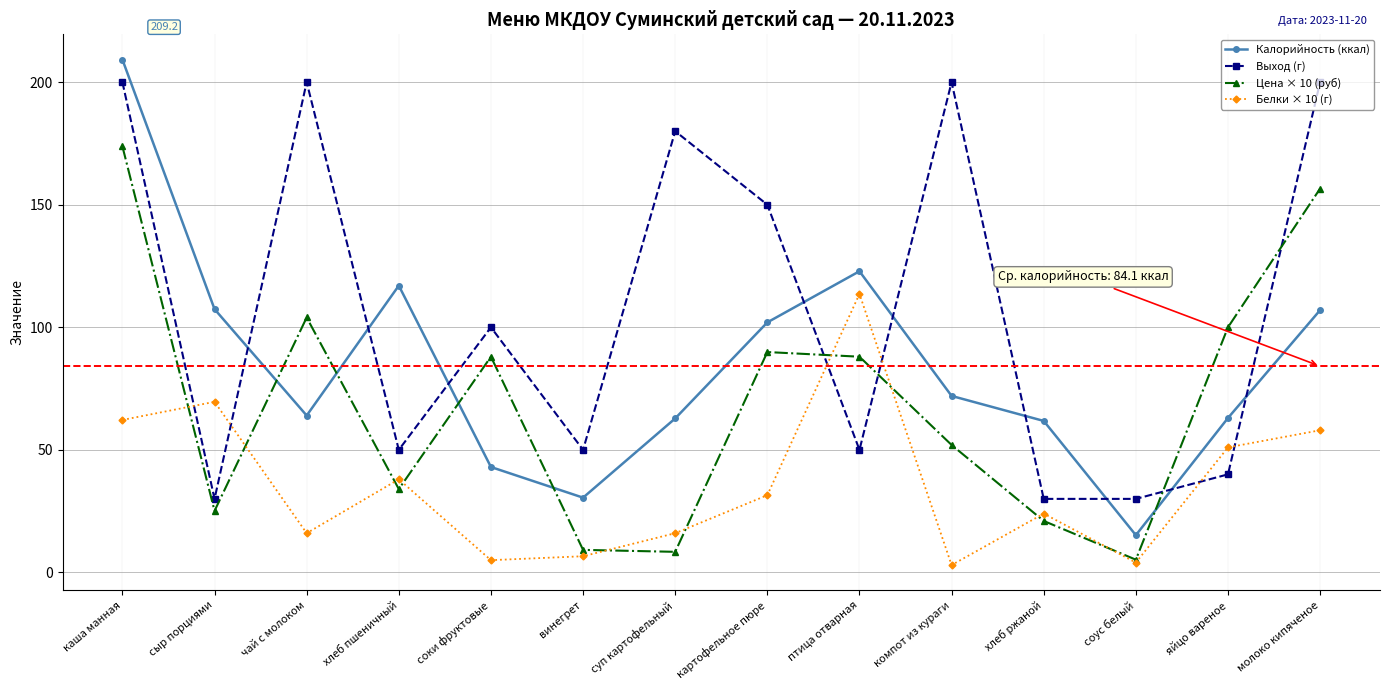

In Выход (г), how many points are higher than both neighbors (excluding endpoints)?

4